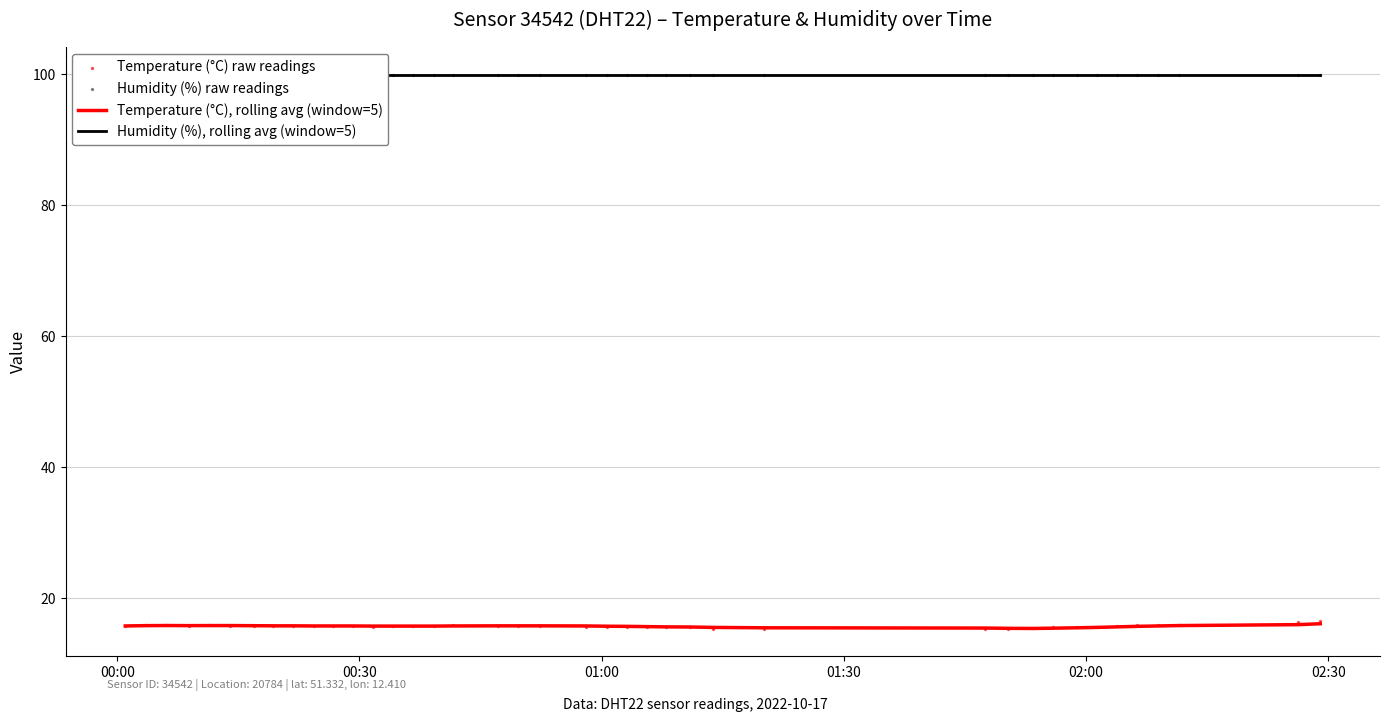

Which series has the largest total across all categories?

Humidity (%), rolling avg (window=5)